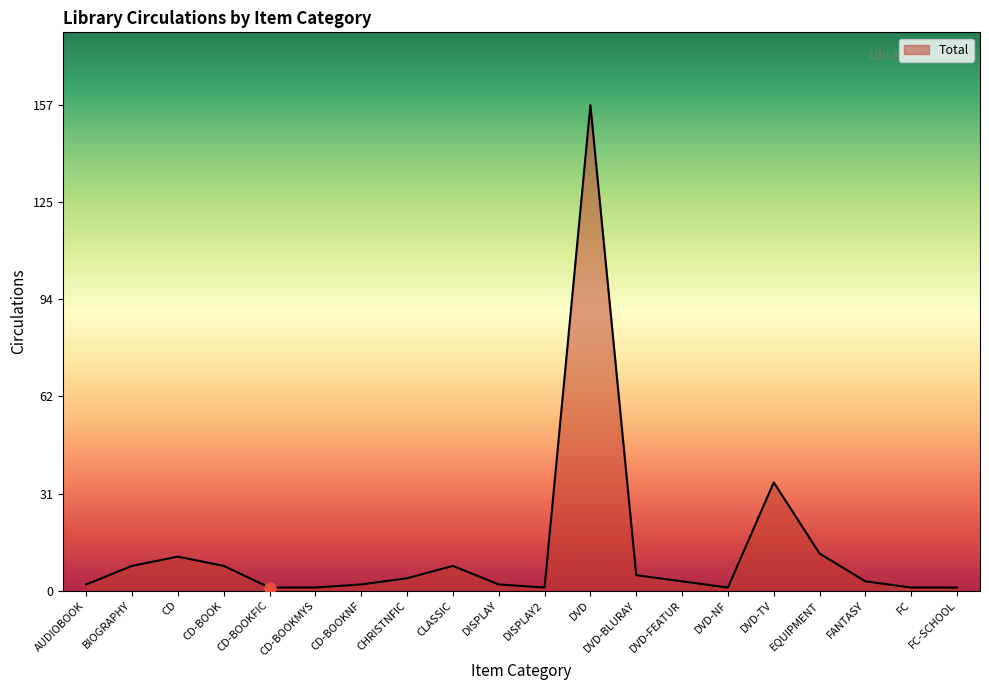

Between DVD and DVD-FEATUR, which is larger?

DVD